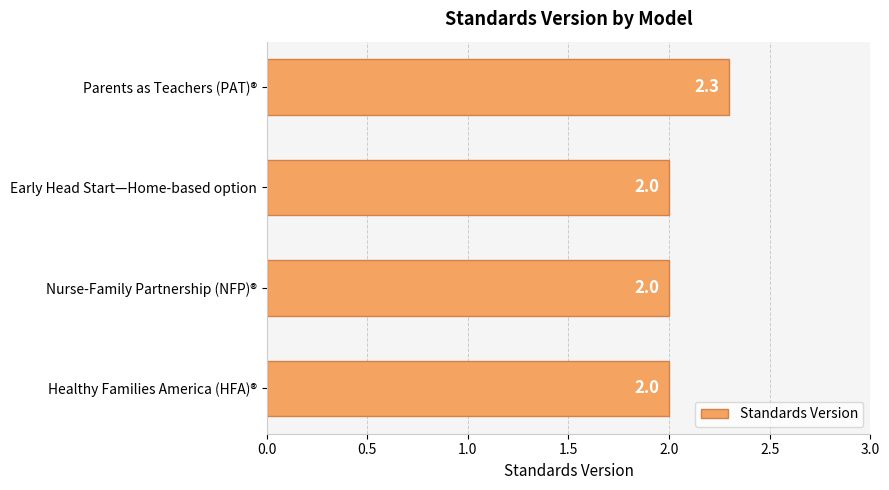

Reading bottom to top, list all the values displayed in this chart.

Healthy Families America (HFA)®=2.0	Nurse-Family Partnership (NFP)®=2.0	Early Head Start—Home-based option=2.0	Parents as Teachers (PAT)®=2.3